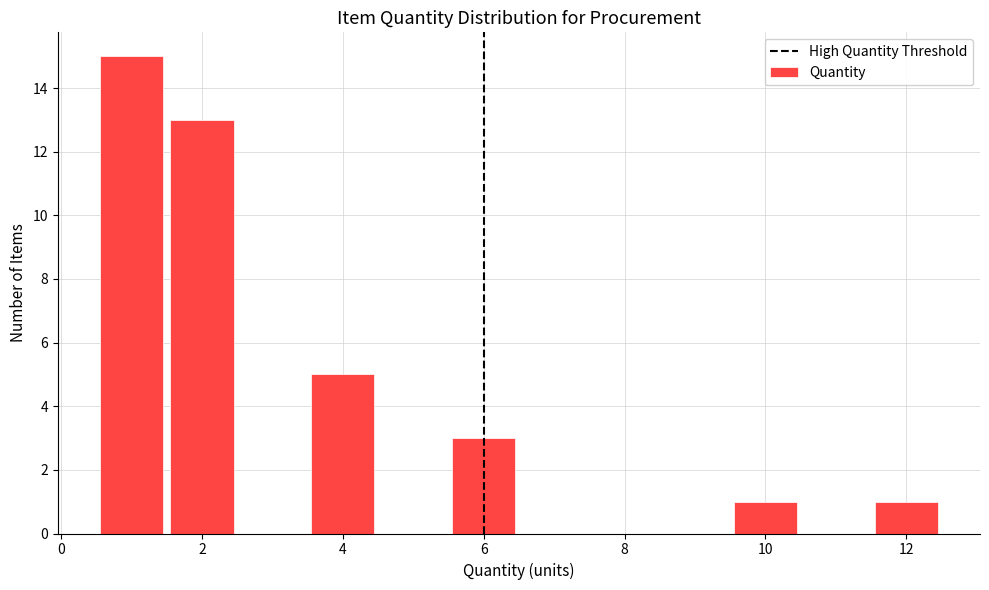

What is the height of the bar covering 9.5 to 10.5 on the x-axis? Neither the bar edges nor the heights are printed on the chart, so give them approximately, as read against the axes.

1